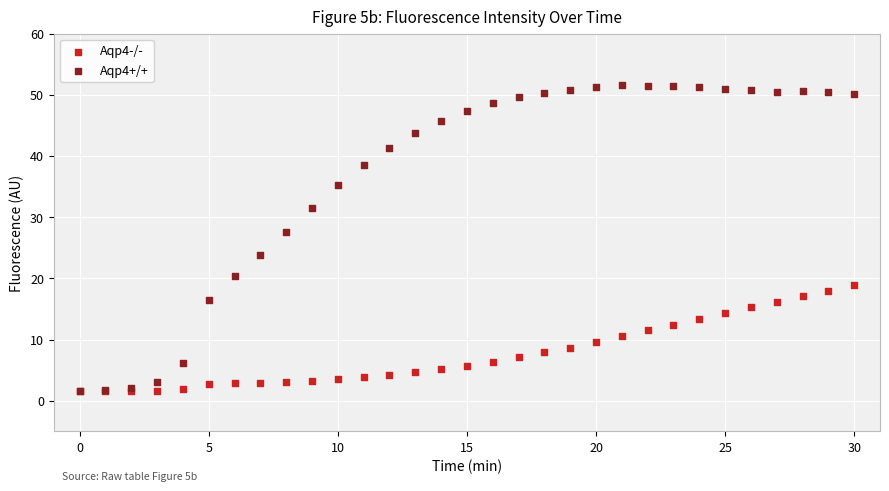

What are all the series names shown in the legend?

Aqp4-/-, Aqp4+/+